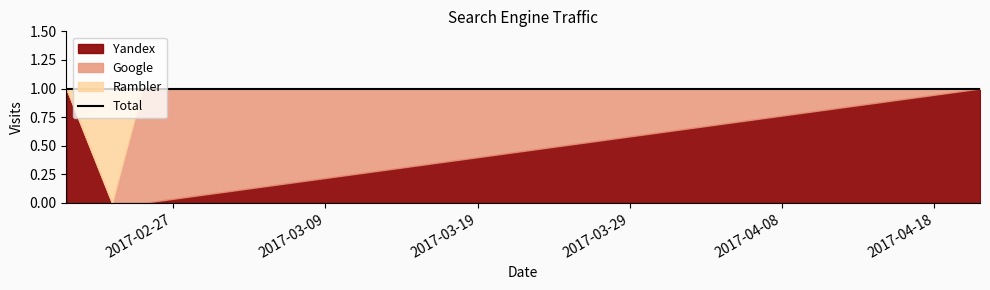

How many values in Google are above zero?

1